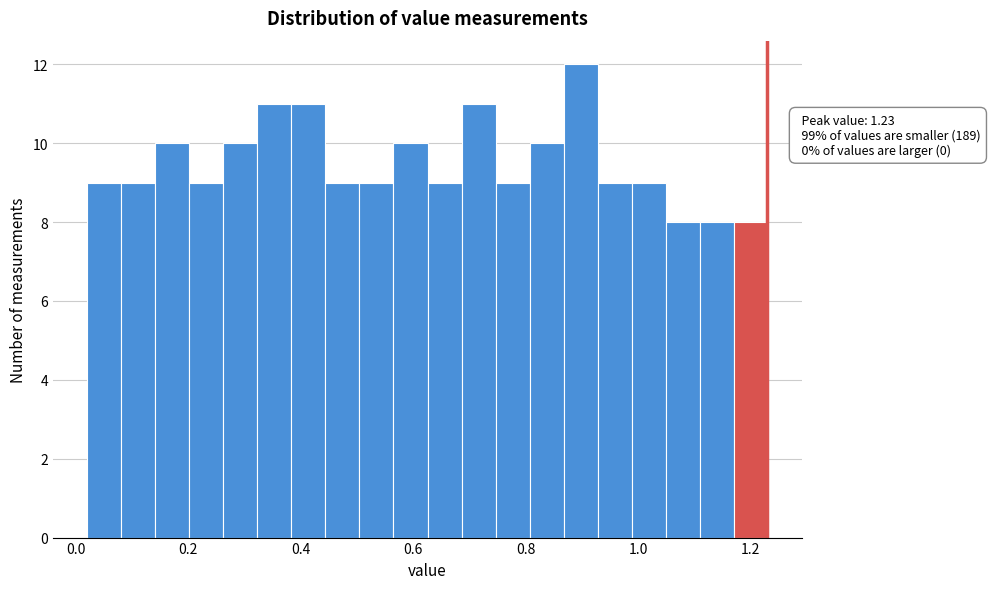

Around what value on the x-axis is the tallest bar? Give the approximate position of its centre, as read against the axis.

0.90